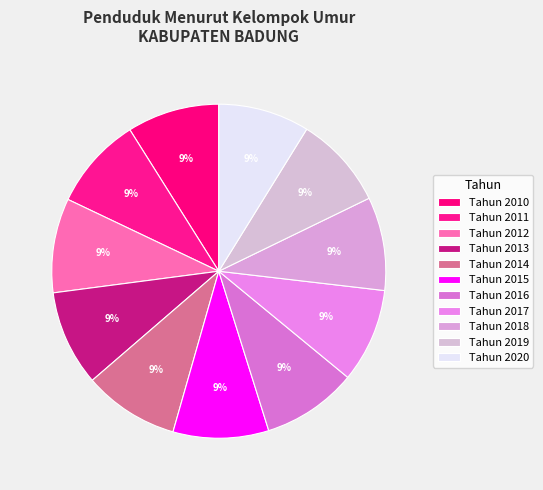

How many slices are in this pie chart?

11